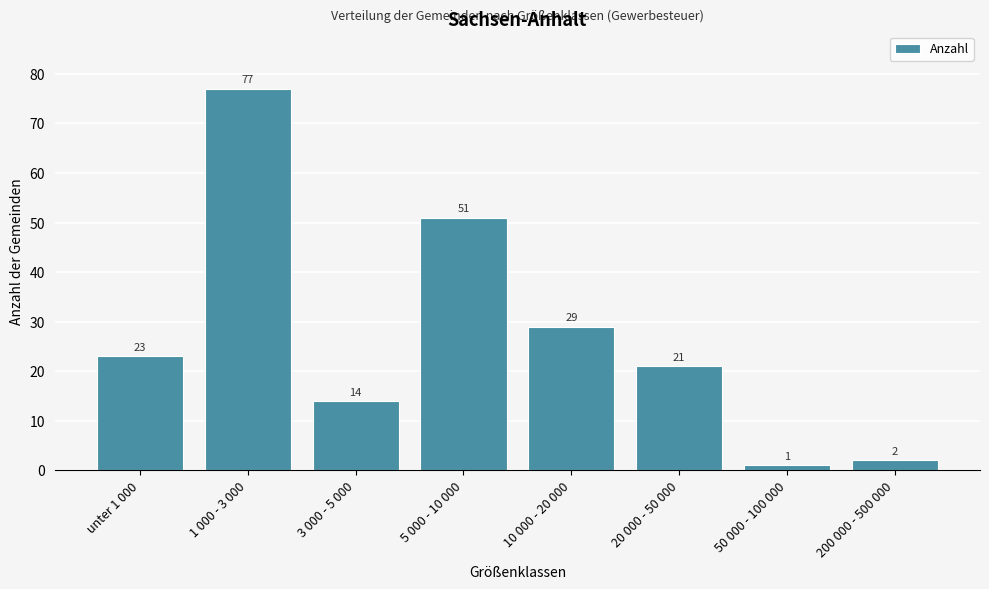

Reading left to right, what are all the values shown in this chart?

23	77	14	51	29	21	1	2